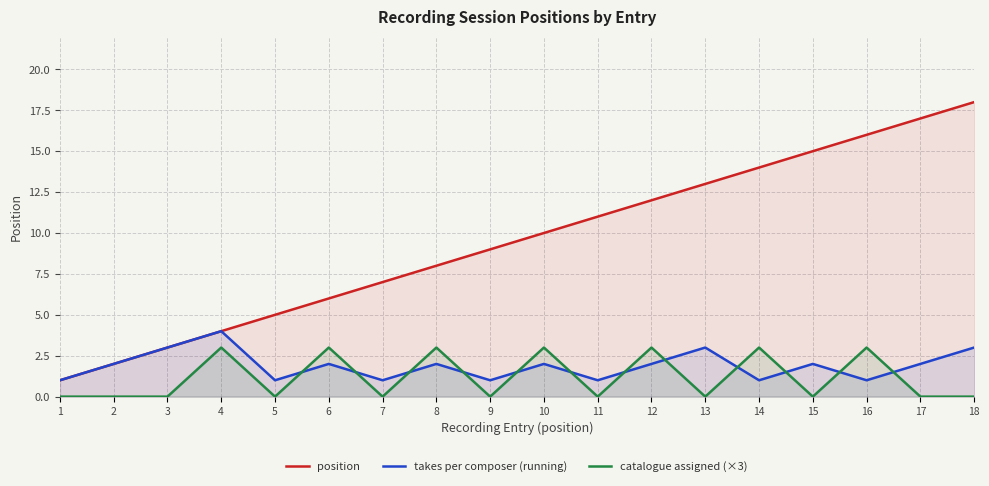

What is the difference between the maximum and minimum values in the takes per composer (running) series?

3